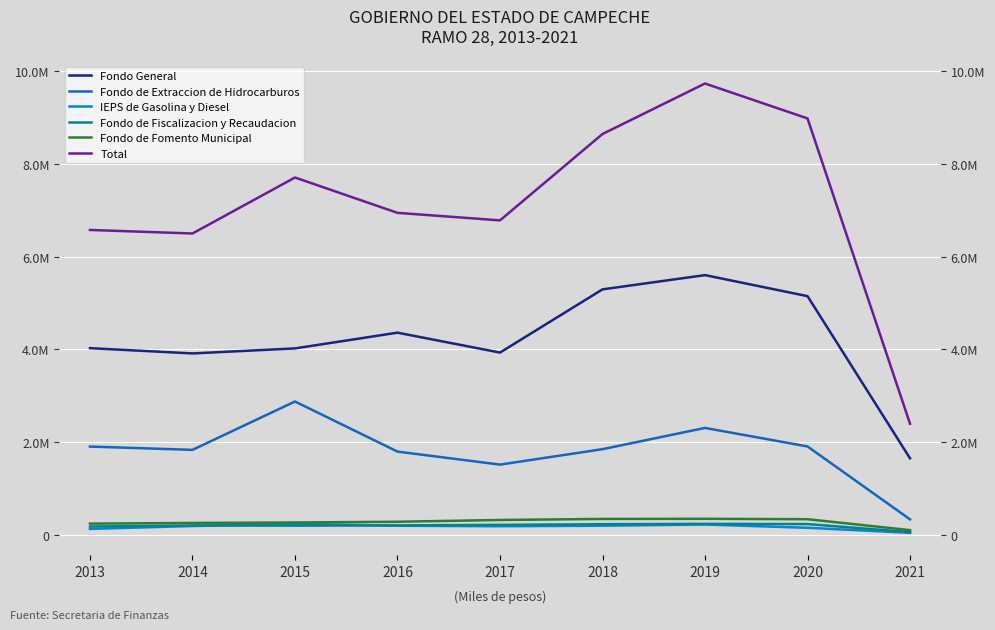

Which series has the largest total across all categories?

Total